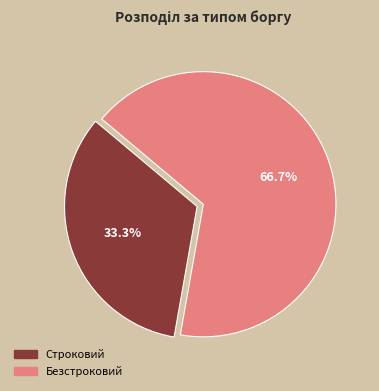

What is the majority slice?

Безстроковий